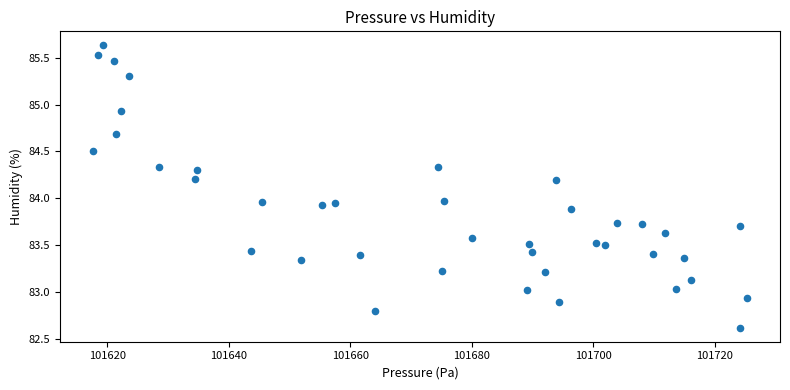

What is the range of Y values (max minus min)?

3.0